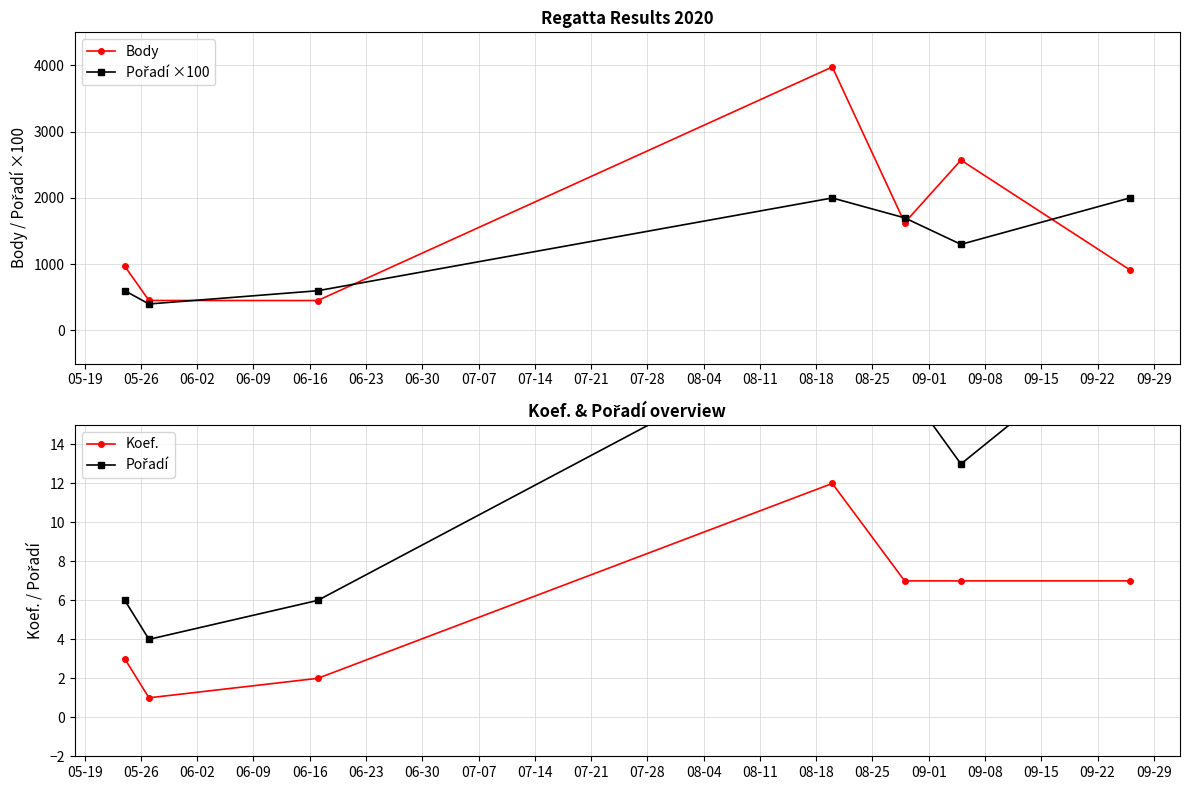

What is the minimum value for Body?

452